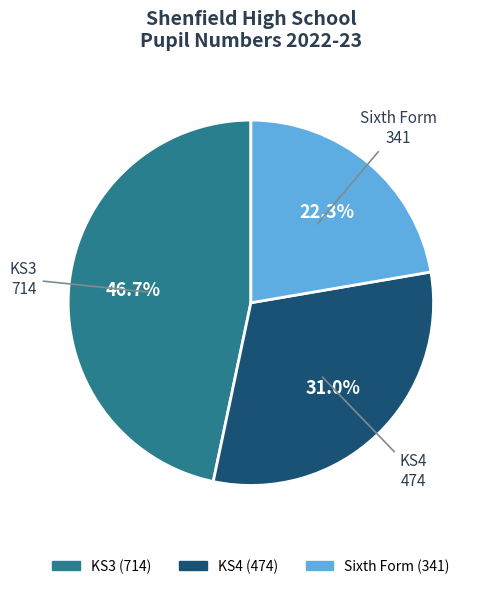

Does KS4 represent more than half of the total?

No